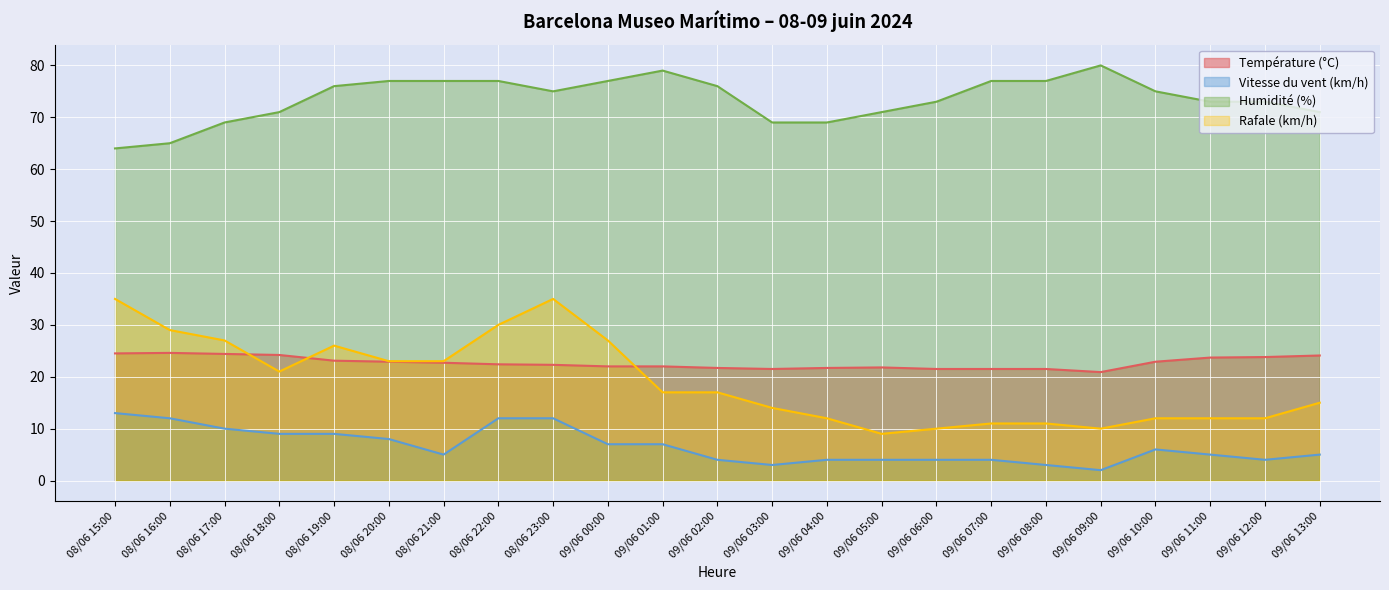

In Vitesse du vent (km/h), how many points are lower than both neighbors (excluding endpoints)?

4